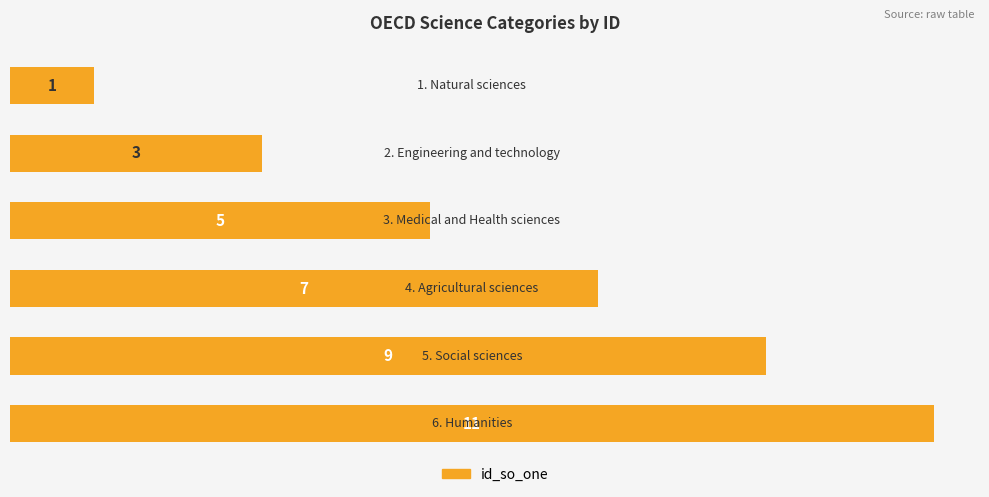

What is the greatest value displayed?

11